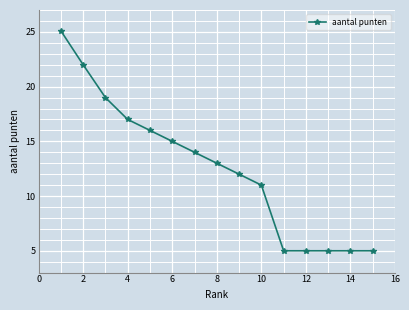

What is the smallest value displayed?

5.0